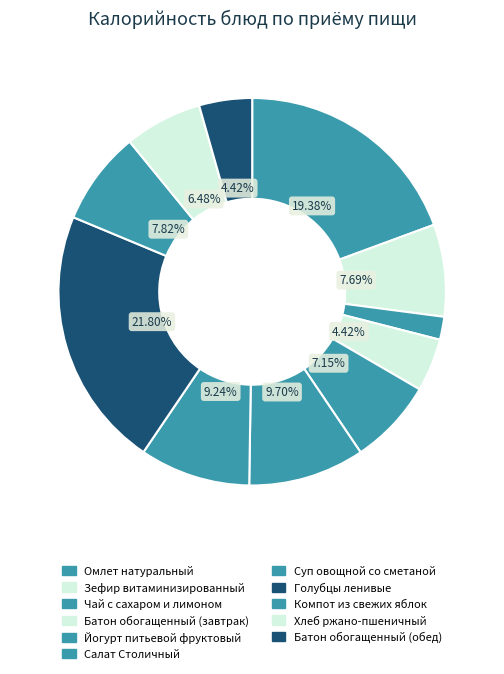

How many slices are in this pie chart?

11